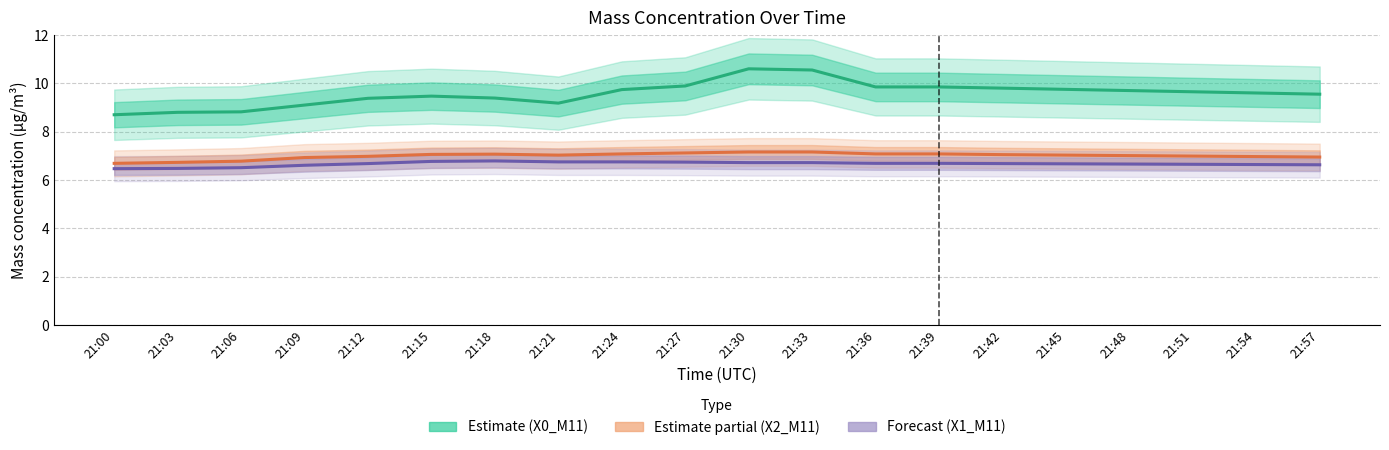

At how many categories does at least one series exceed 9?

17